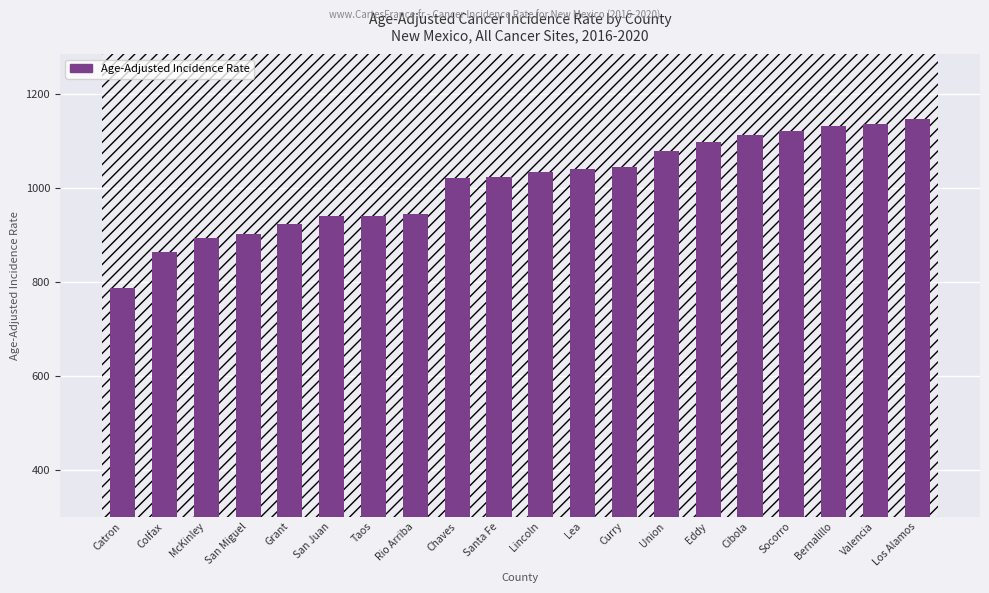

At which category does the chart reach its minimum across all series?

Catron